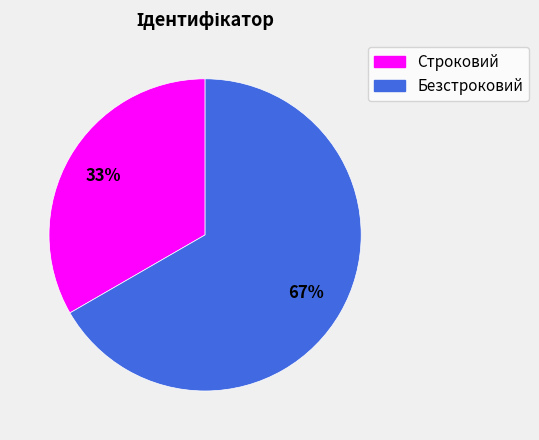

Combined, do Строковий and Безстроковий account for over 50%?

Yes